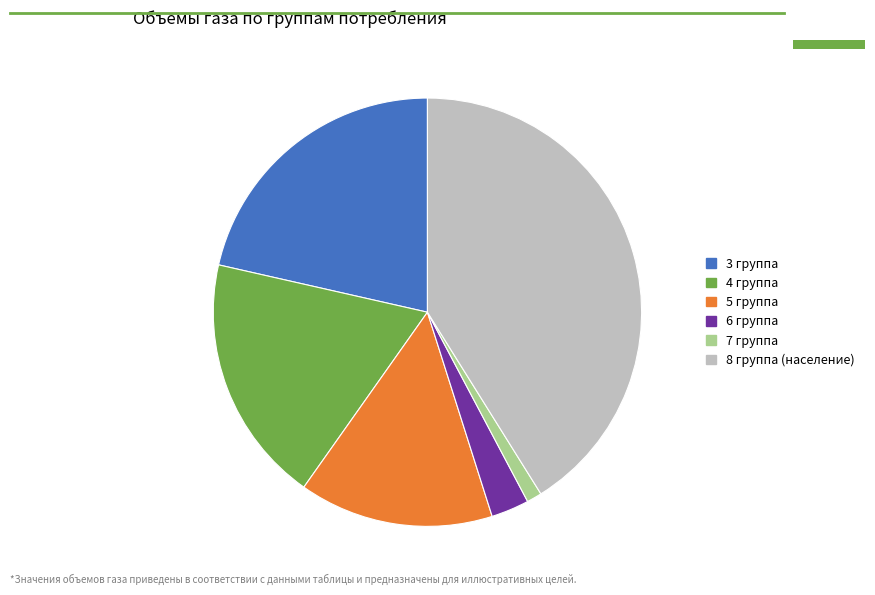

Rank the categories by value from highest to lowest.

8 группа (население), 3 группа, 4 группа, 5 группа, 6 группа, 7 группа